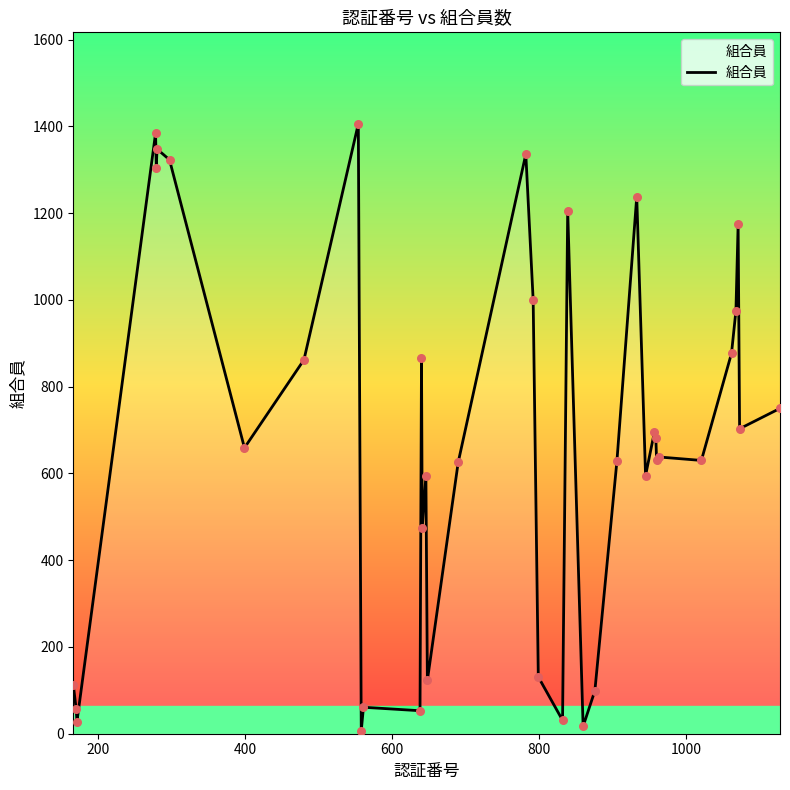

What is the maximum value shown in the chart?

1406